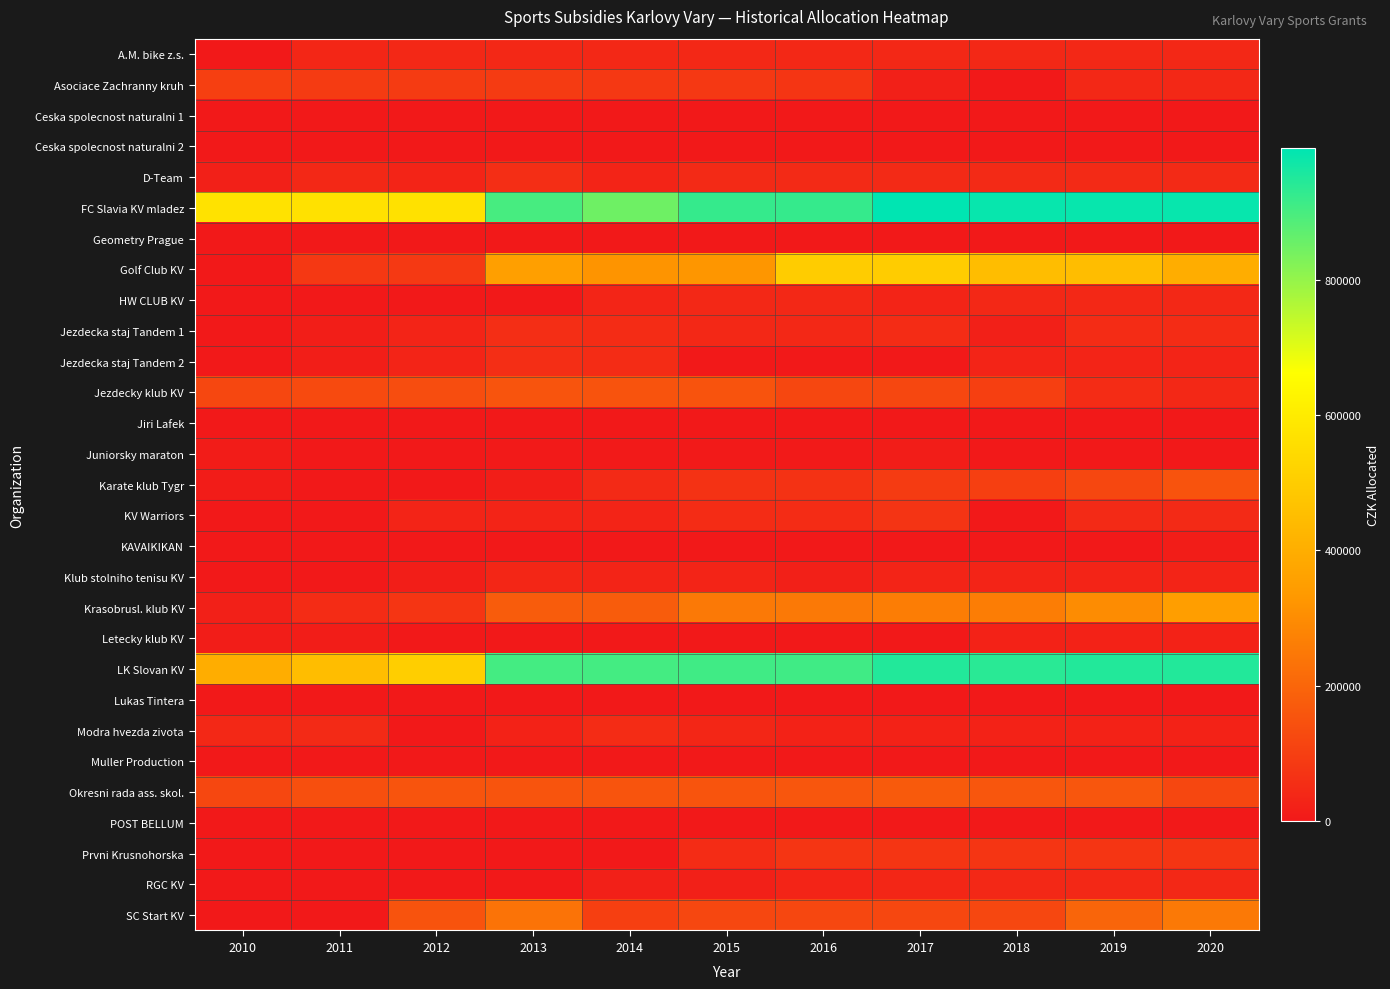

At 2010, list the series in order from smallest to largest.

A.M. bike z.s., Ceska spolecnost naturalni 1, Ceska spolecnost naturalni 2, Geometry Prague, Golf Club KV, HW CLUB KV, Jezdecka staj Tandem 1, Jezdecka staj Tandem 2, Jiri Lafek, KV Warriors, KAVAIKIKAN, Klub stolniho tenisu KV, Lukas Tintera, Muller Production, POST BELLUM, Prvni Krusnohorska, RGC KV, SC Start KV, Juniorsky maraton, Karate klub Tygr, Letecky klub KV, D-Team, Krasobrusl. klub KV, Modra hvezda zivota, Asociace Zachranny kruh, Jezdecky klub KV, Okresni rada ass. skol., LK Slovan KV, FC Slavia KV mladez